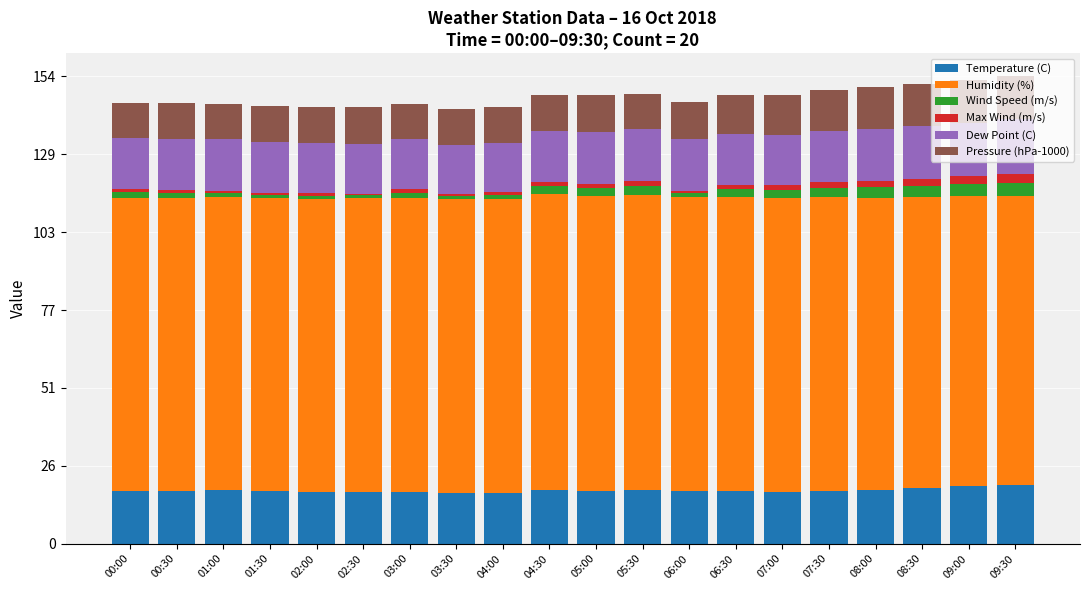

What is the average value of the Temperature (C) series?

17.6